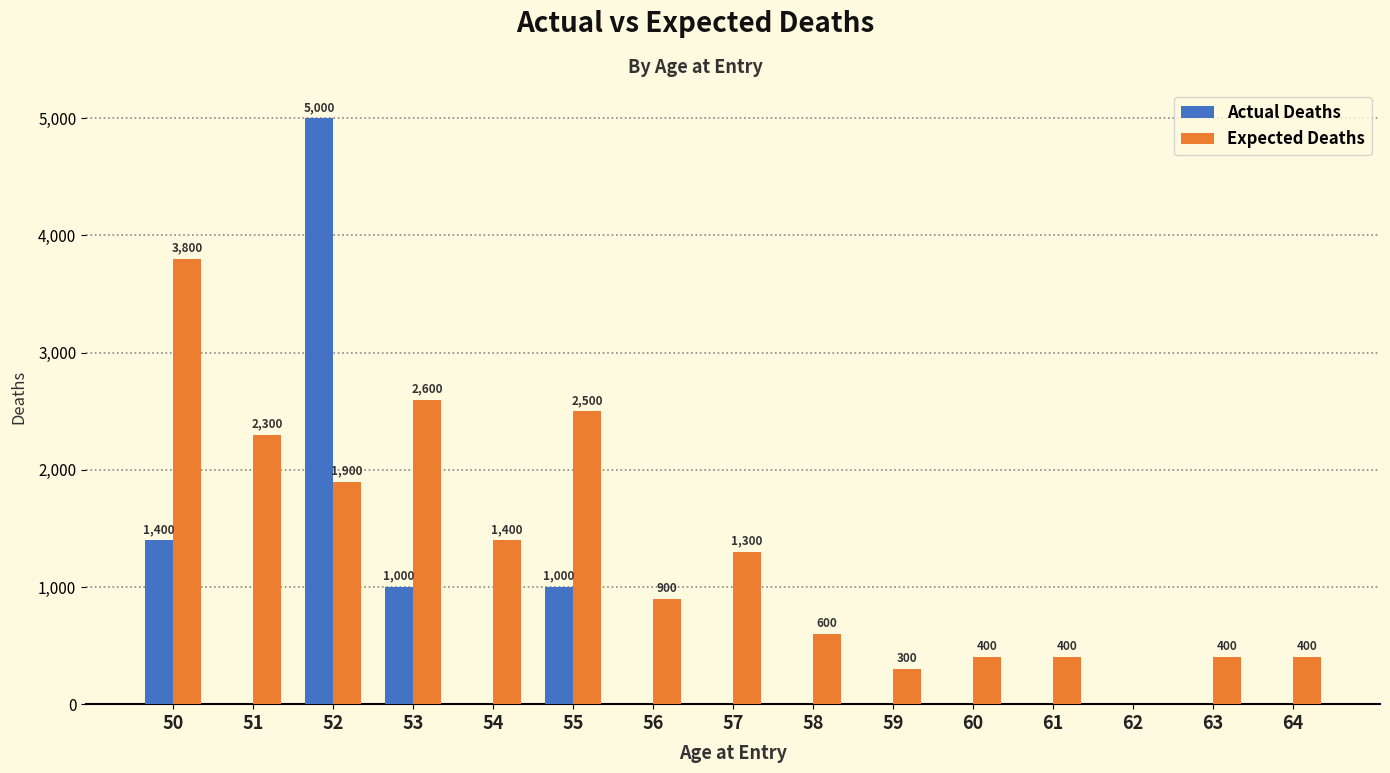

At which category is the sum across all series the highest?

52